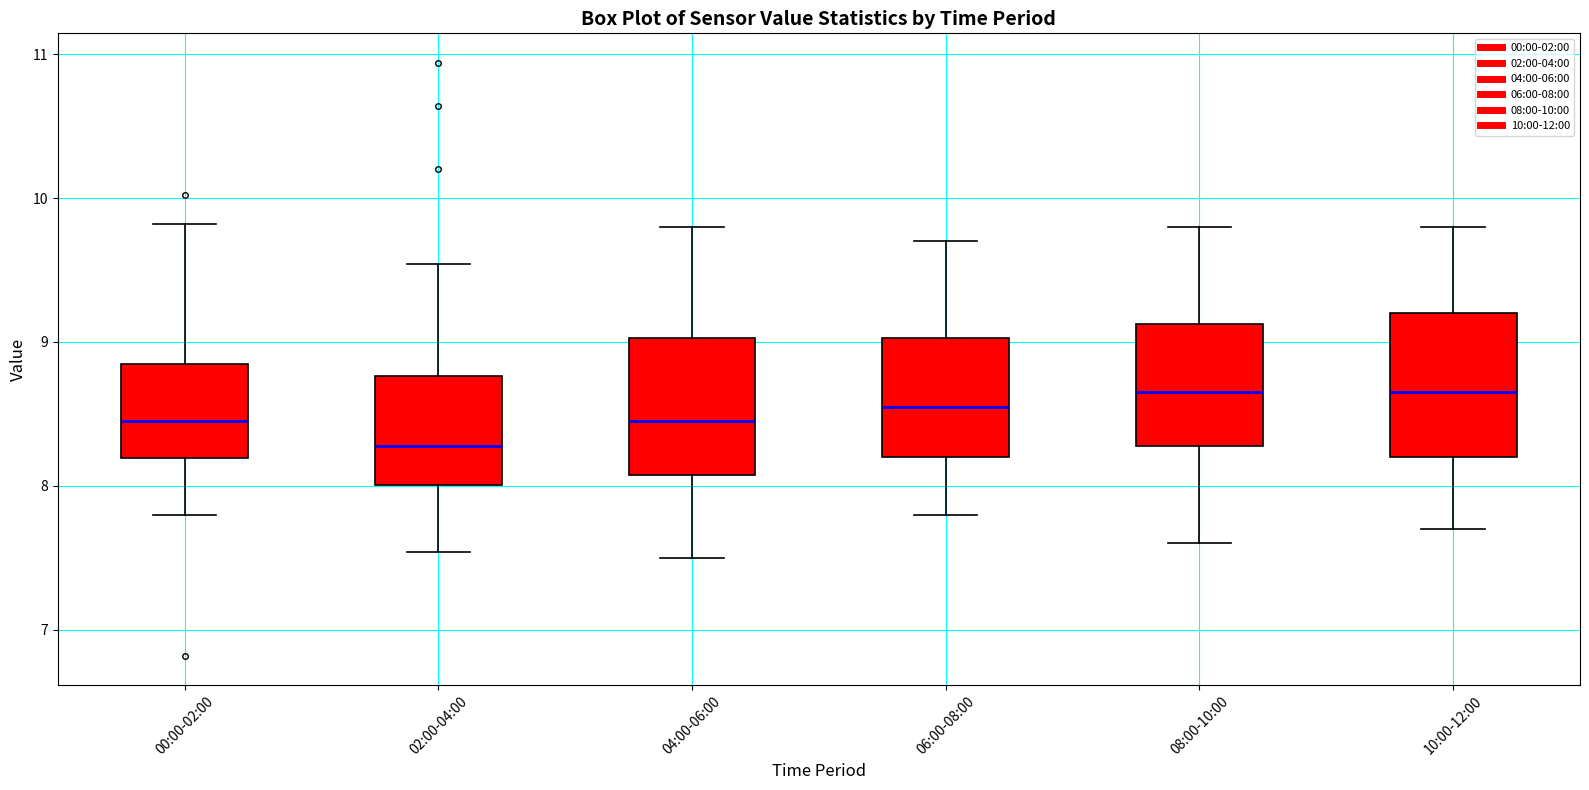

Reading left to right, read every box against the y-axis: the position of its median line, the range the box covers, and the ends of its whiskers. The values are not printed on the chart, so give them approximately, as read against the axis.

00:00-02:00: median 8.5, box 8.2 to 8.9, whiskers 7.8 to 9.8
02:00-04:00: median 8.3, box 8.0 to 8.8, whiskers 7.5 to 9.5
04:00-06:00: median 8.5, box 8.1 to 9.0, whiskers 7.5 to 9.8
06:00-08:00: median 8.6, box 8.2 to 9.0, whiskers 7.8 to 9.7
08:00-10:00: median 8.7, box 8.3 to 9.1, whiskers 7.6 to 9.8
10:00-12:00: median 8.7, box 8.2 to 9.2, whiskers 7.7 to 9.8